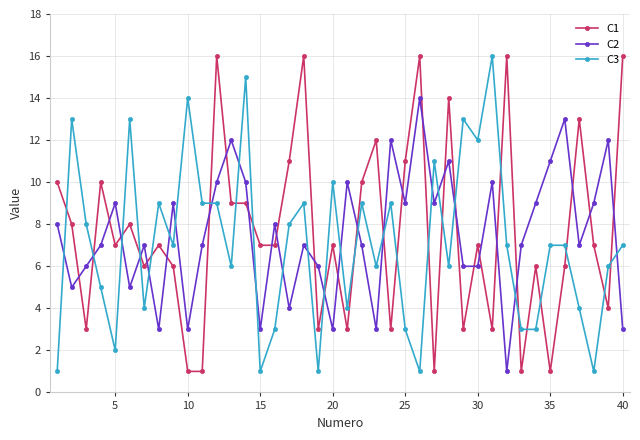

True or false: C2 has more than 1 points higher than both neighbors.

True